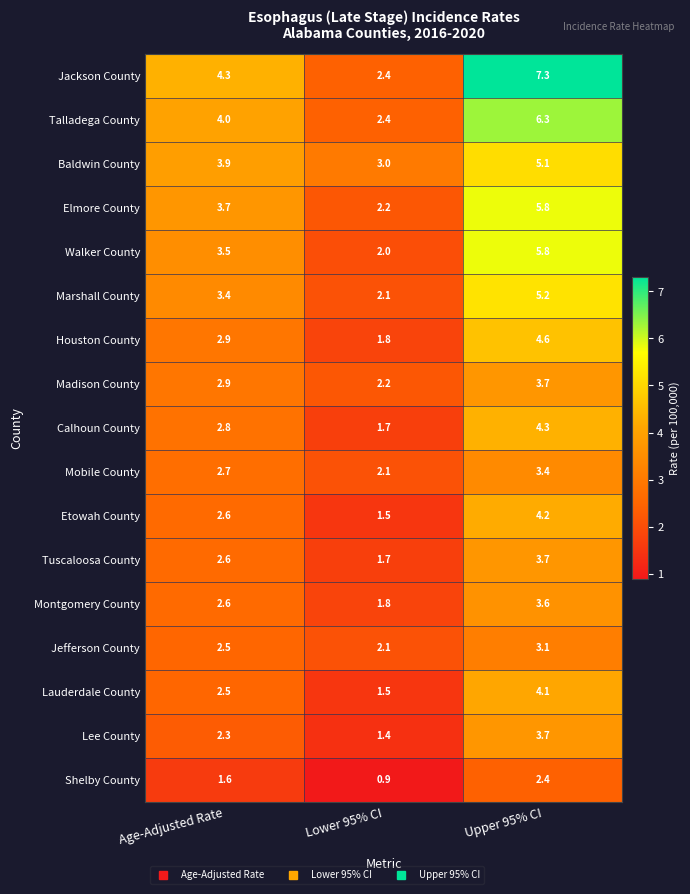

Read the Houston County value at Upper 95% CI.

4.6